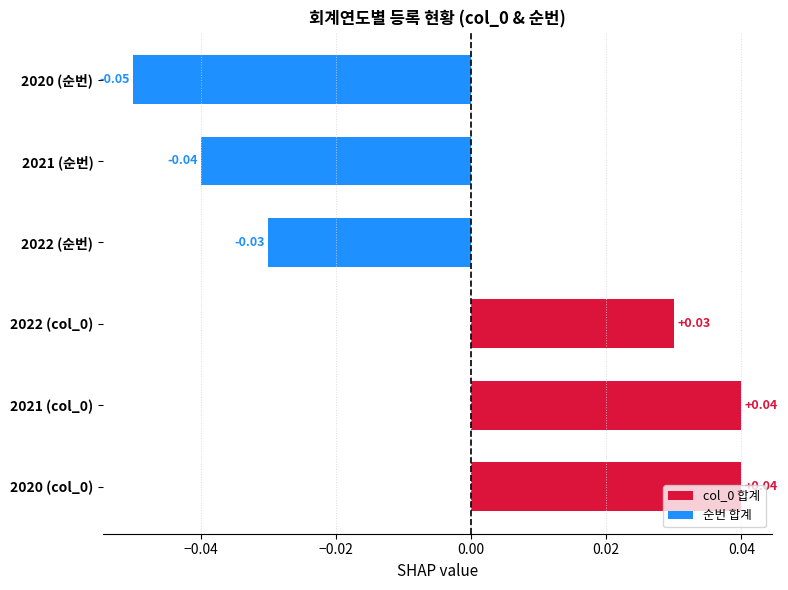

The 순번 합계 series shows 5 at 2022. True or false?

False